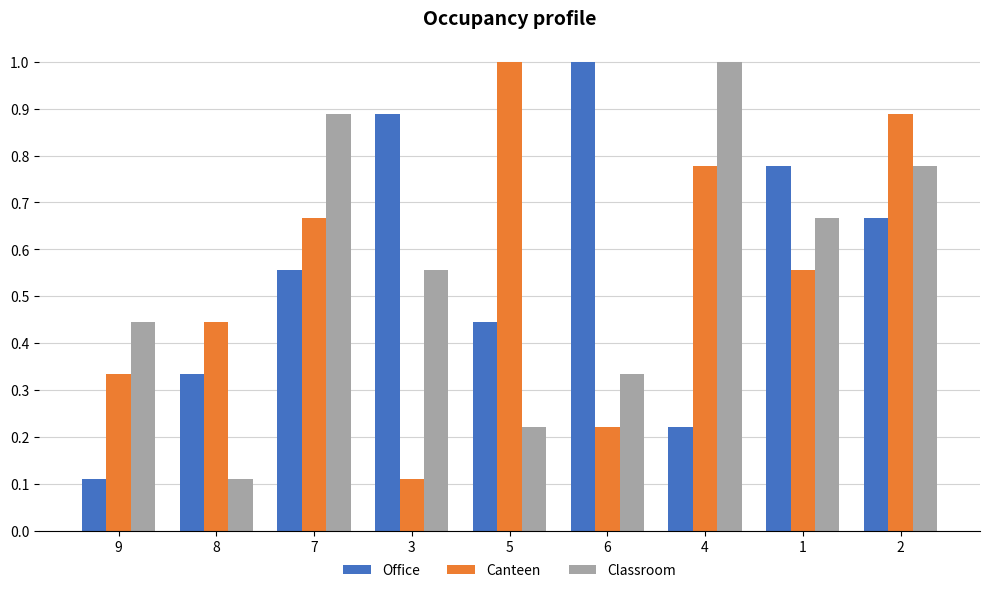

What is the label of the 3rd bar from the left?

7